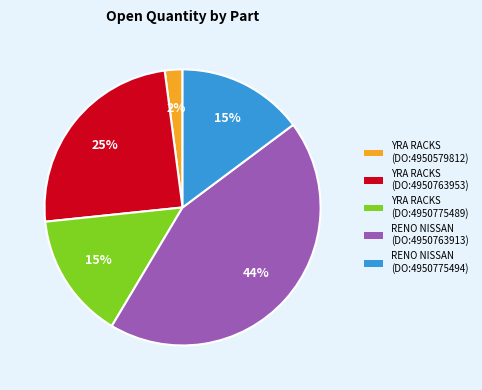

Count the number of slices in the pie.

5